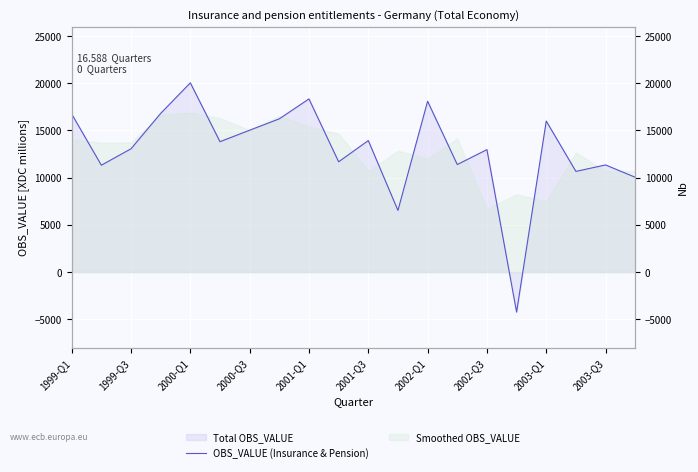

How many values are below 13806?

10